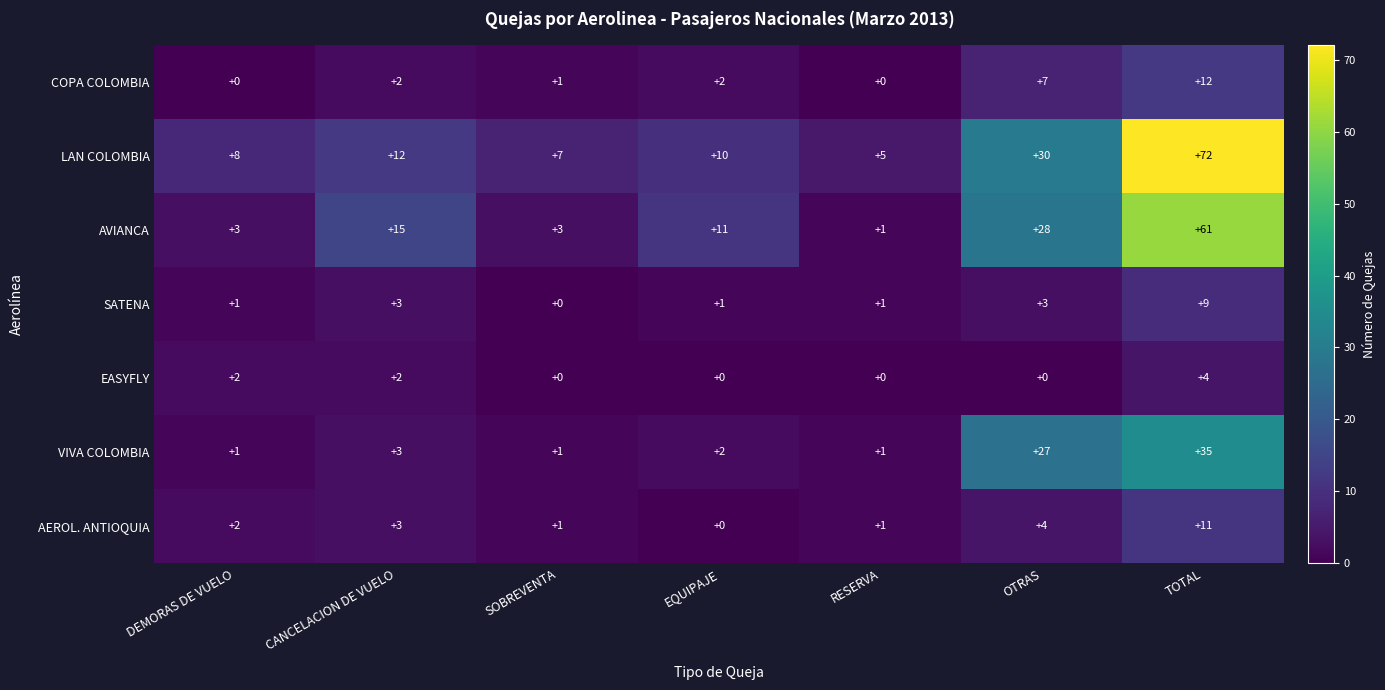

How many positive values does the EASYFLY series have?

3